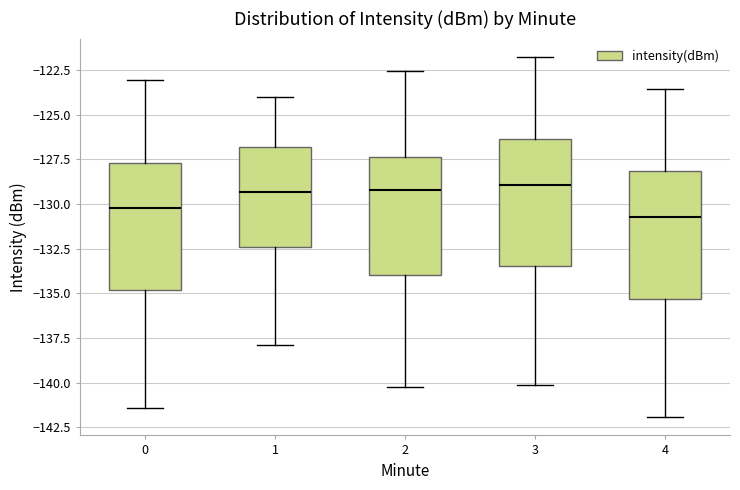

Reading left to right, read every box against the y-axis: the position of its median line, the range the box covers, and the ends of its whiskers. The values are not printed on the chart, so give them approximately, as read against the axis.

0: median -130.0, box -135.0 to -127.5, whiskers -141.5 to -123.0
1: median -129.5, box -132.5 to -127.0, whiskers -138.0 to -124.0
2: median -129.0, box -134.0 to -127.5, whiskers -140.0 to -122.5
3: median -129.0, box -133.5 to -126.5, whiskers -140.0 to -122.0
4: median -130.5, box -135.5 to -128.0, whiskers -142.0 to -123.5